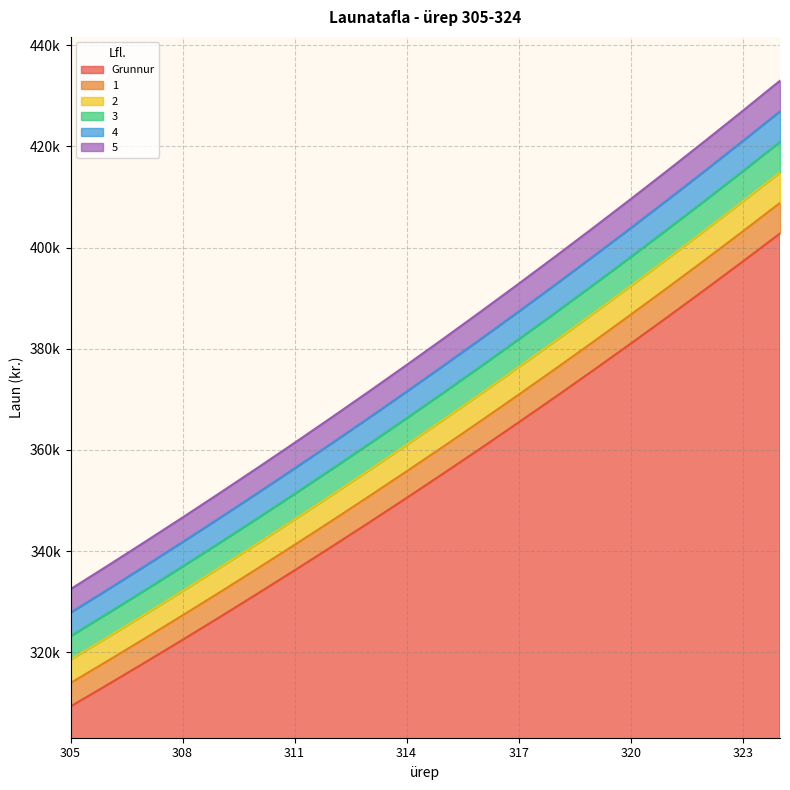

What is the spread (max minus min) of values at 309?

24523.3